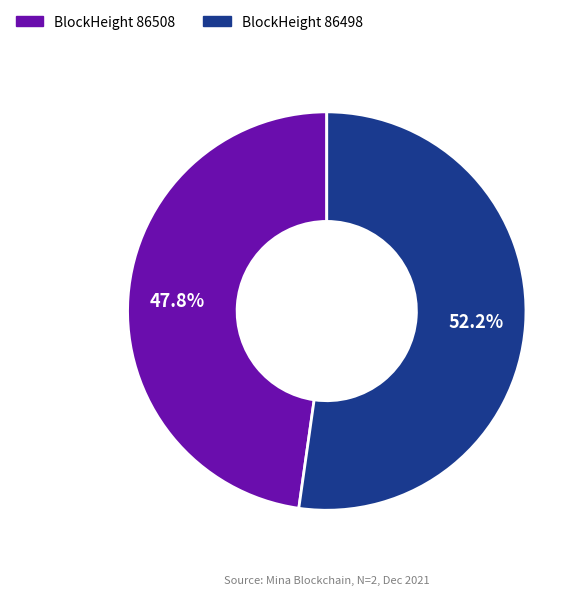

Is there any slice that represents more than half of the pie?

Yes